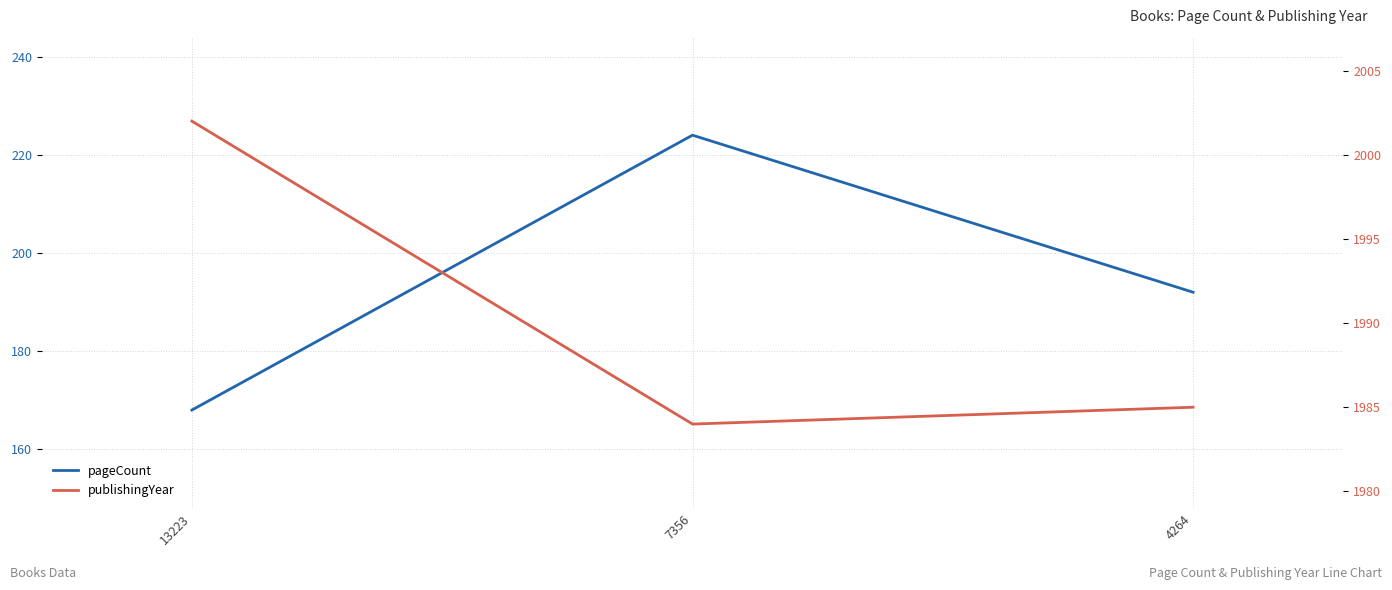

Is this an area chart (filled region under the line)?

No